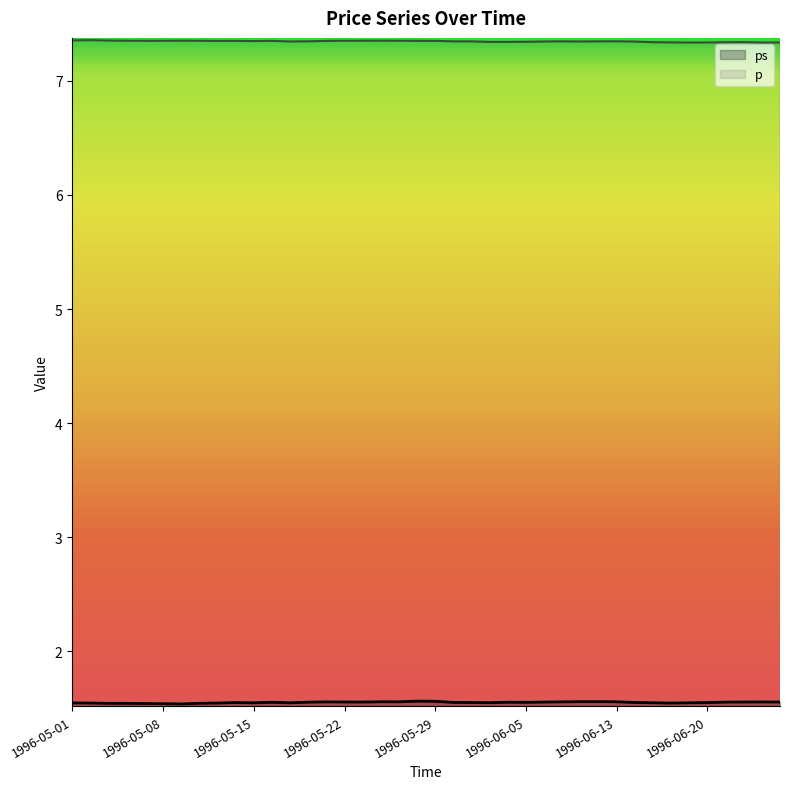

Which series changed the most between 1996-05-28 and 1996-06-19?

p